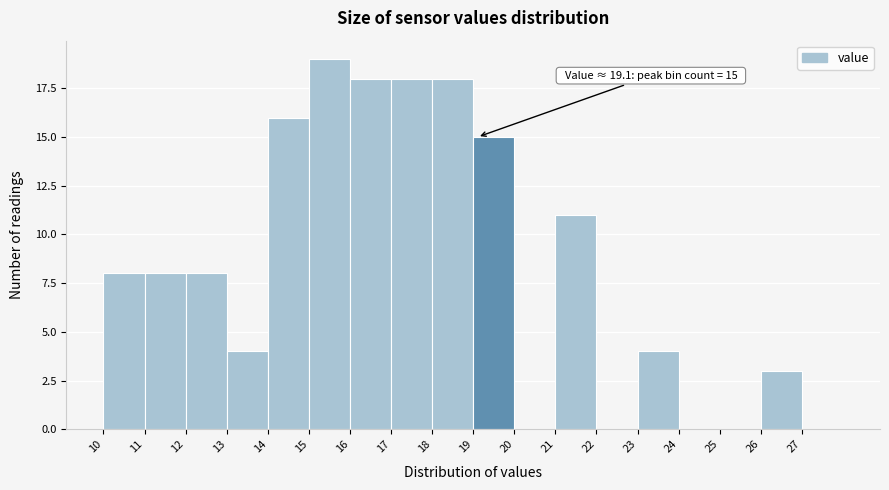

Over which range of the x-axis is the bar tallest?

15 to 16